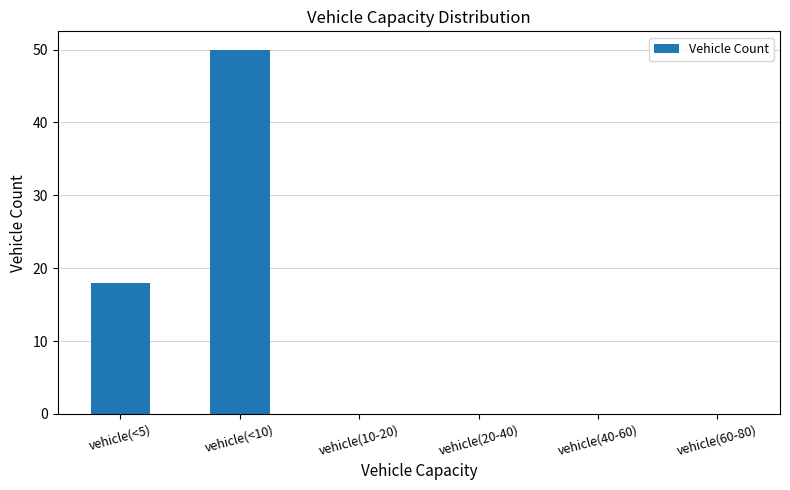

Is it true that the value at vehicle(40-60) is 0?

True